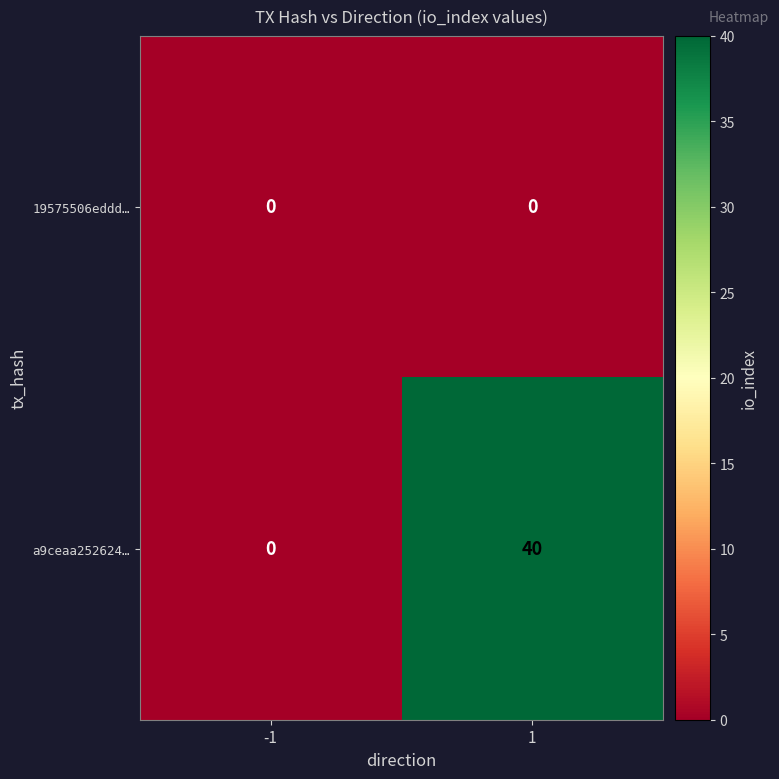

List the series in order of their overall mean, highest first.

a9ceaa252624…, 19575506eddd…